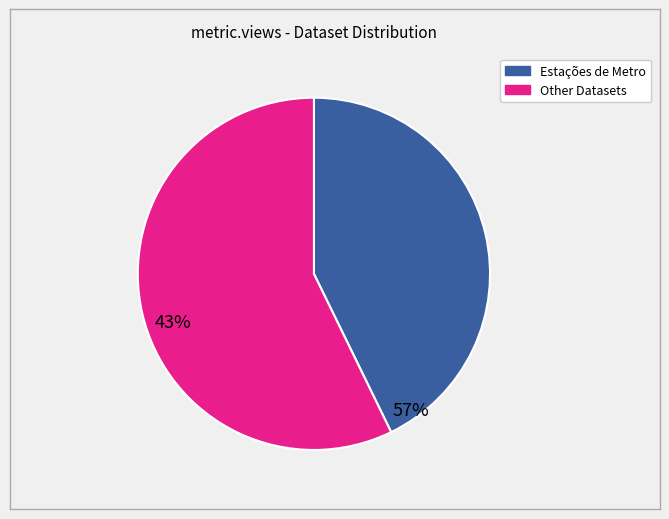

Does any single category account for the majority?

Yes